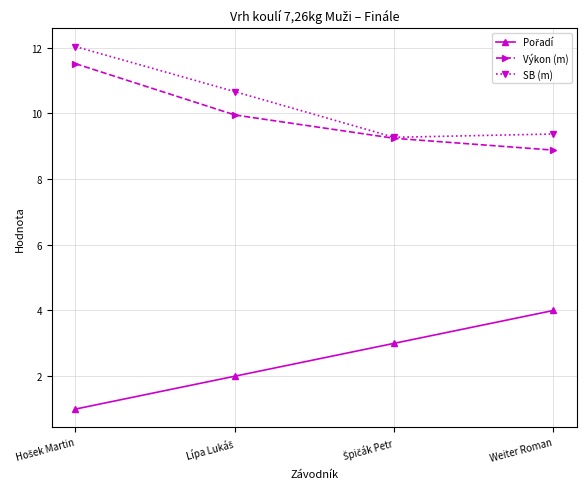

What is the greatest value displayed?

12.0